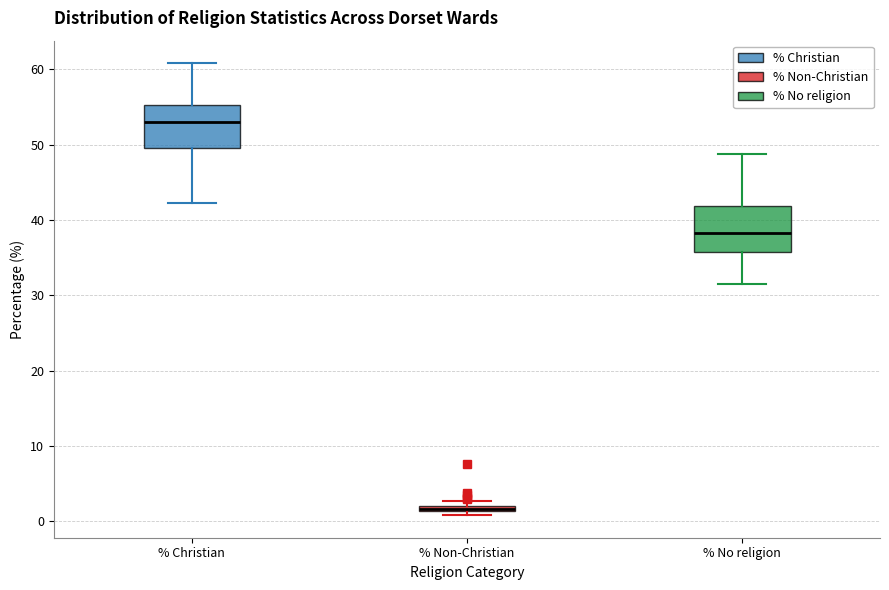

Where is the upper edge of the box for % No religion on the y-axis? The values are not printed on the chart, so give them approximately, as read against the axis.

42